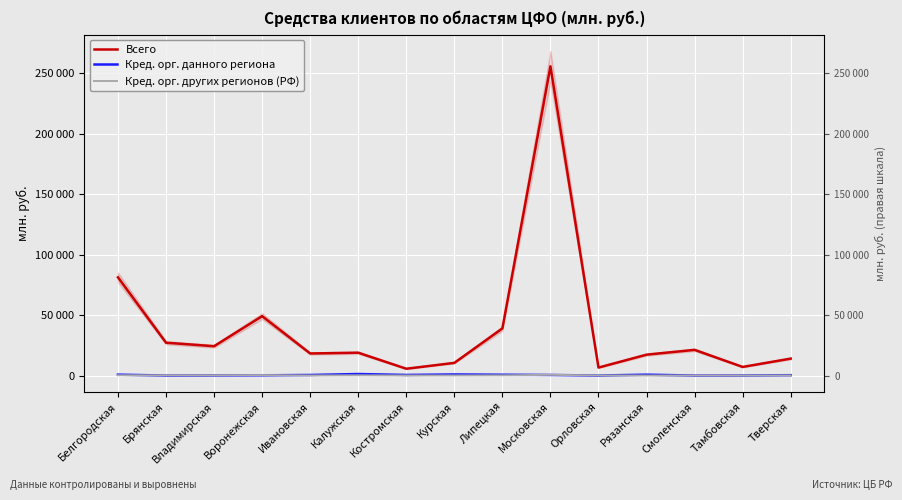

Between Калужская and Рязанская, which is larger?

Калужская